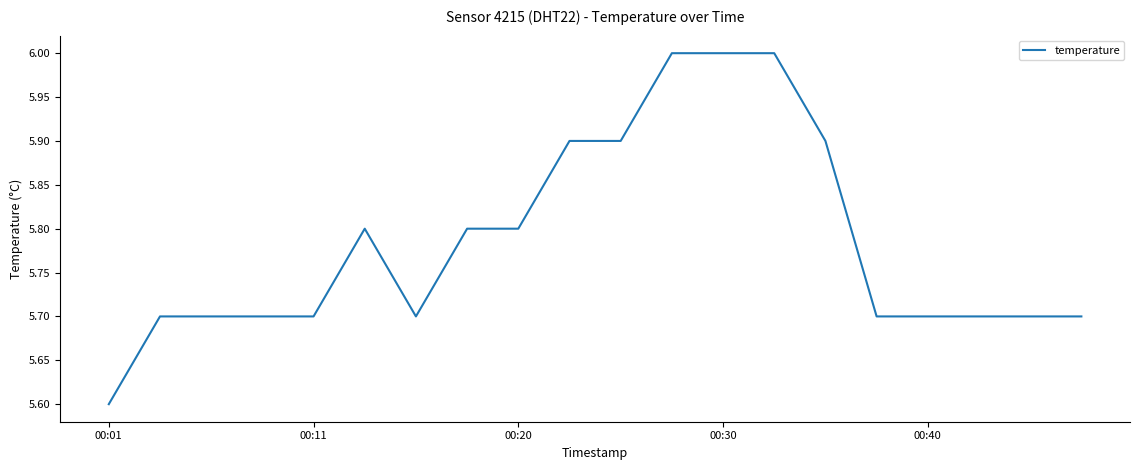

What is the maximum value shown in the chart?

6.0